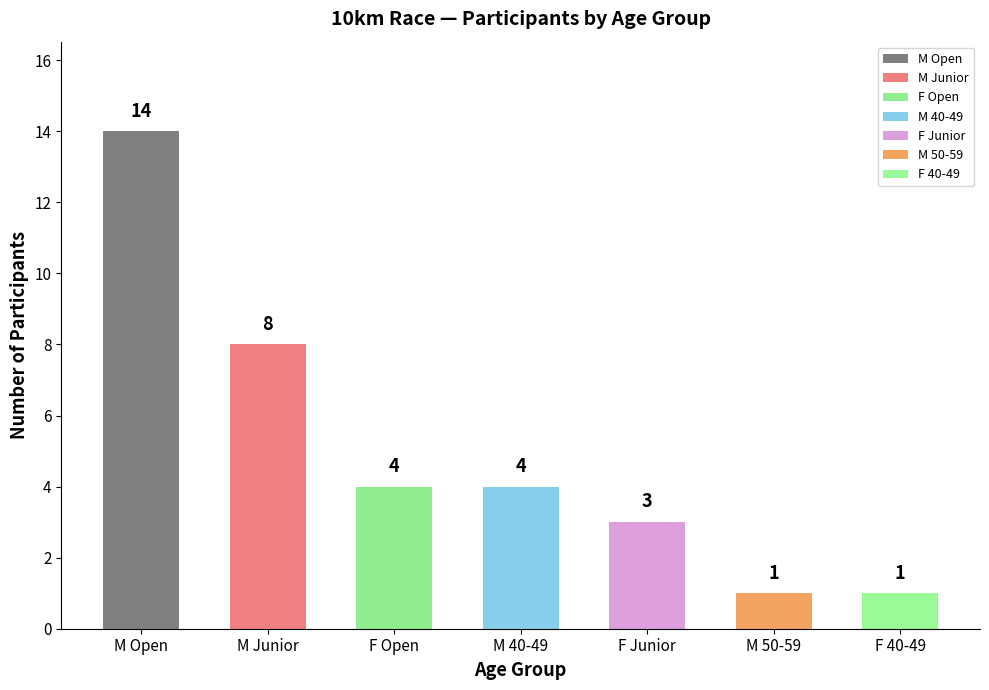

At which category does the chart reach its peak across all series?

M Open